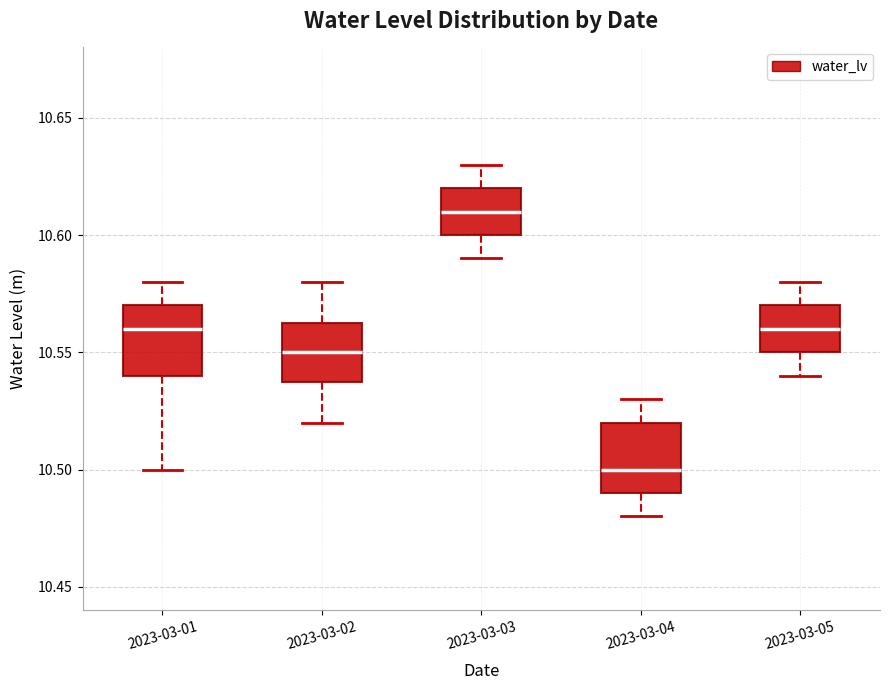

Reading left to right, transcribe this box plot: for each box, give where its median line is, the range the box spans, and where its two whiskers end, as read against the y-axis. The values are not printed on the chart, so give them approximately, as read against the axis.

2023-03-01: median 10.560, box 10.540 to 10.570, whiskers 10.500 to 10.580
2023-03-02: median 10.550, box 10.540 to 10.565, whiskers 10.520 to 10.580
2023-03-03: median 10.610, box 10.600 to 10.620, whiskers 10.590 to 10.630
2023-03-04: median 10.500, box 10.490 to 10.520, whiskers 10.480 to 10.530
2023-03-05: median 10.560, box 10.550 to 10.570, whiskers 10.540 to 10.580